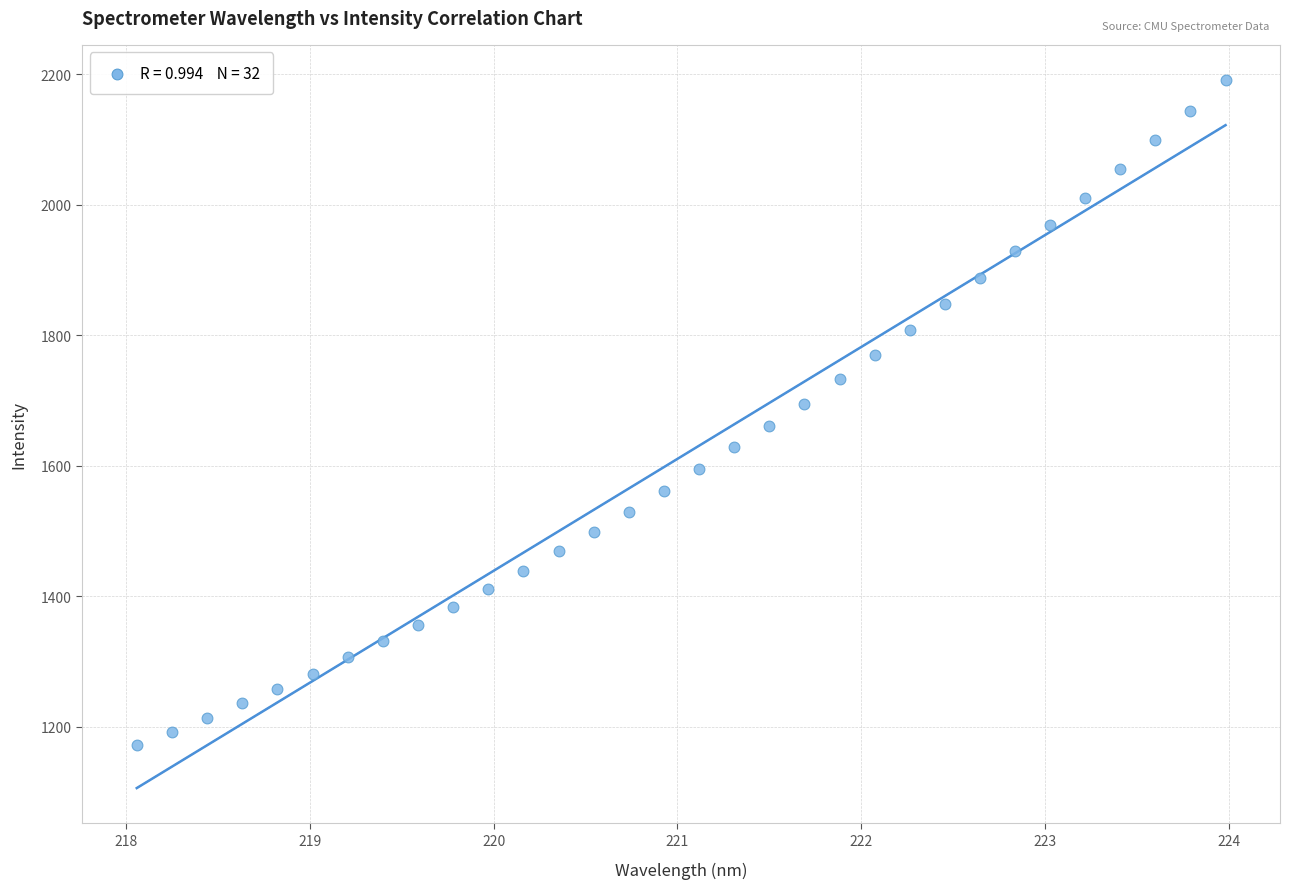

What is the range of Y values (max minus min)?

1019.4